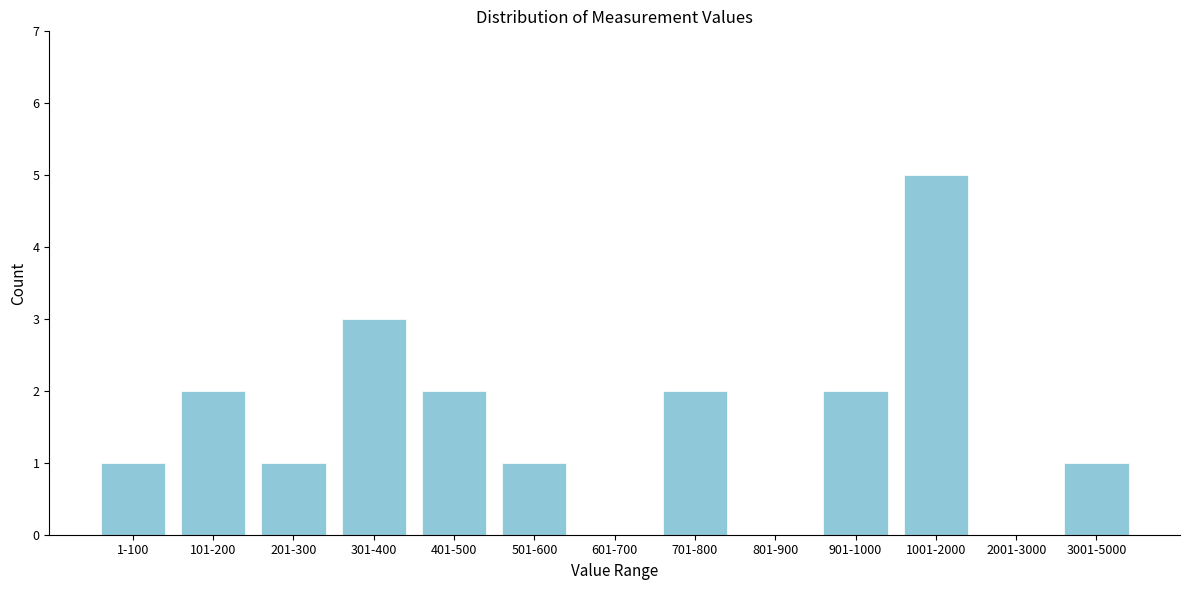

Reading left to right, list all the values displayed in this chart.

1-100=1	101-200=2	201-300=1	301-400=3	401-500=2	501-600=1	601-700=0	701-800=2	801-900=0	901-1000=2	1001-2000=5	2001-3000=0	3001-5000=1